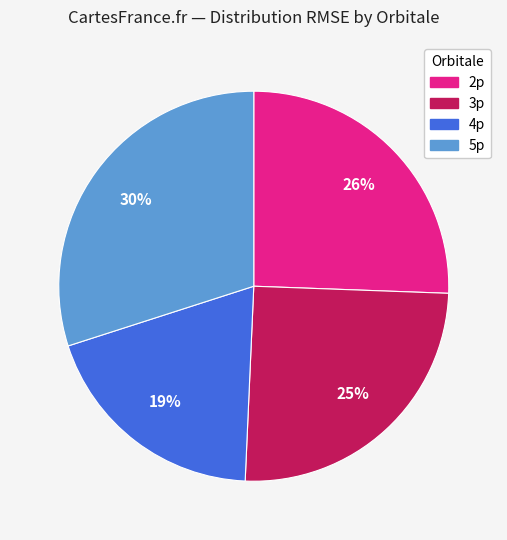

Which has a higher value, 5p or 3p?

5p